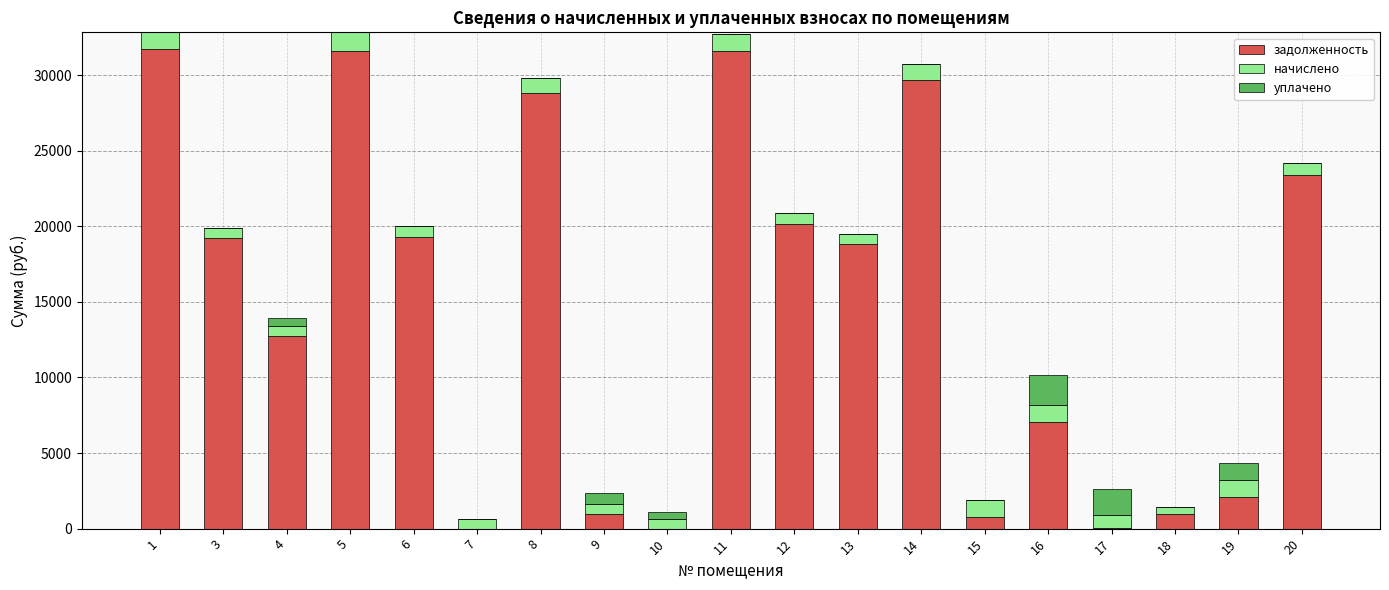

What is the sum of the задолженность values at 1 and 15?

32493.1